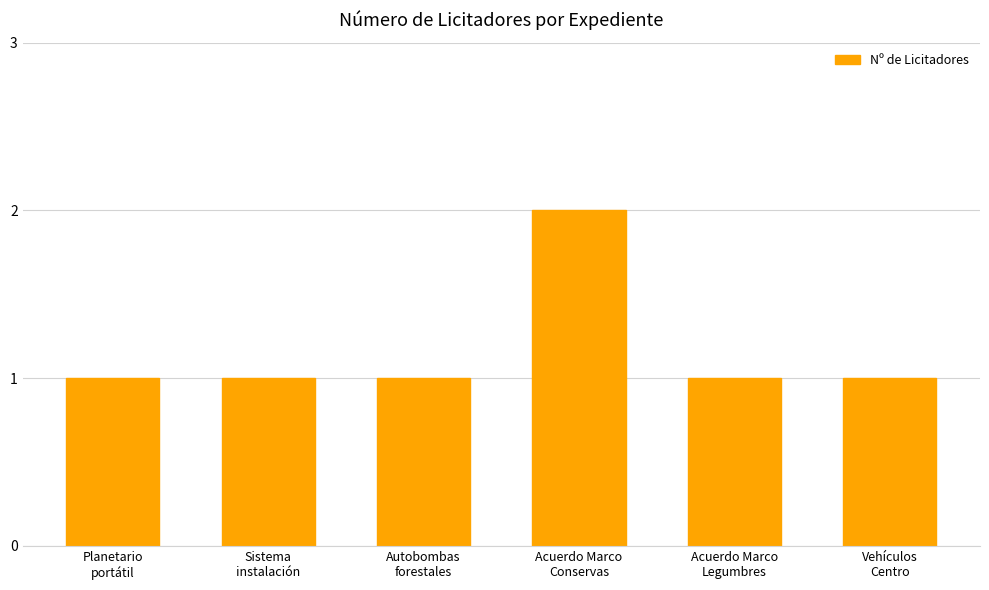

Reading left to right, transcribe all the data shown in this chart.

Planetario
portátil=1	Sistema
instalación=1	Autobombas
forestales=1	Acuerdo Marco
Conservas=2	Acuerdo Marco
Legumbres=1	Vehículos
Centro=1